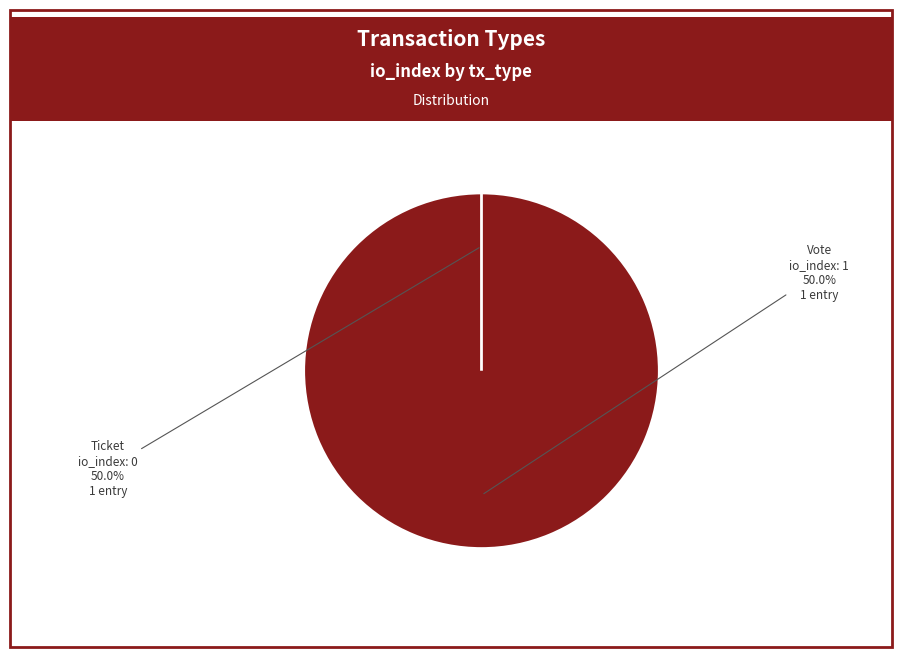

The Ticket slice represents 0% of the pie. True or false?

True